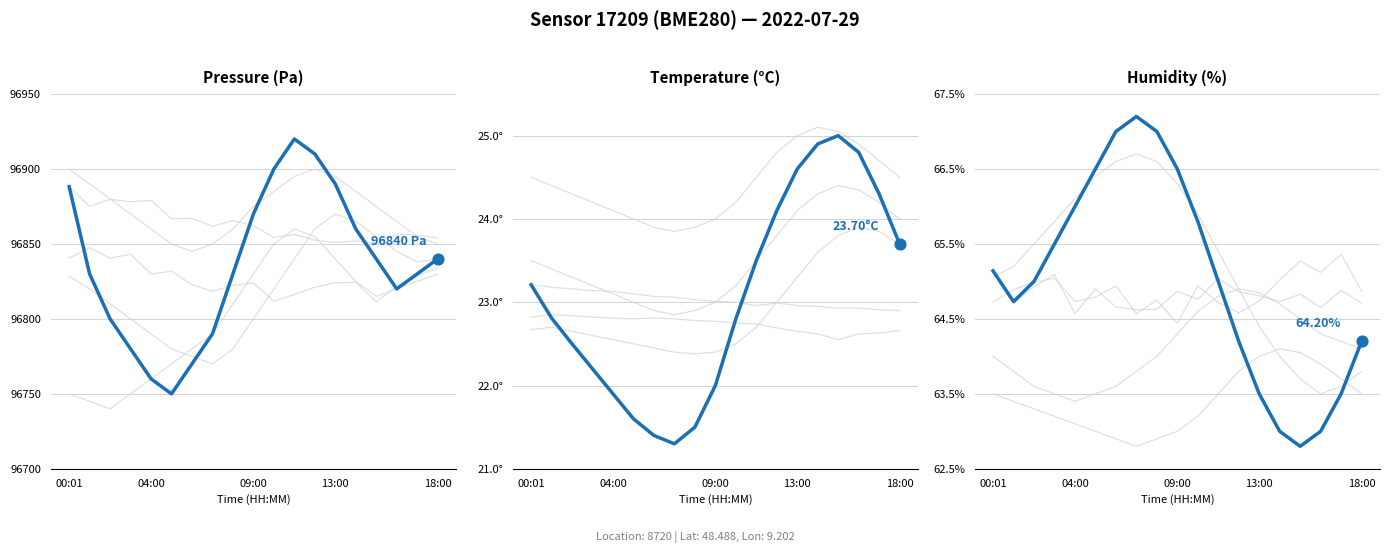

Which series reaches the minimum Y coordinate?

Temperature (°C)